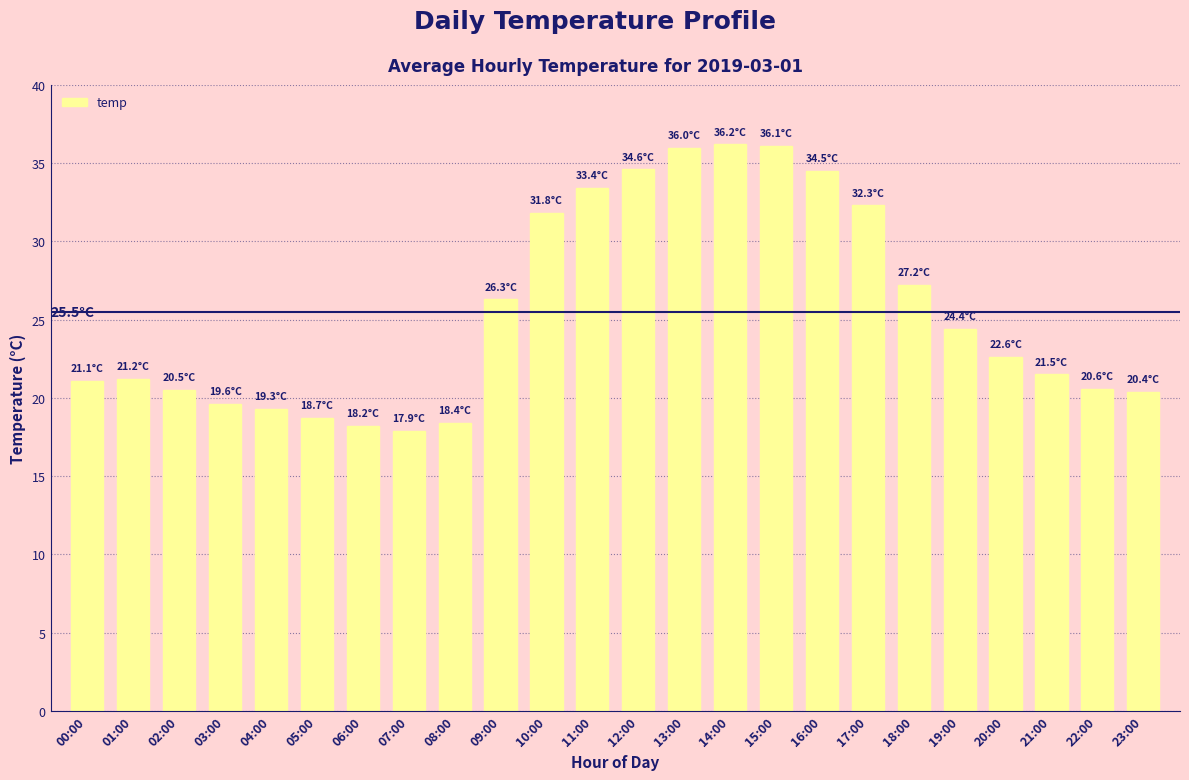

What is the sum of the values at 13:00 and 02:00?

56.5